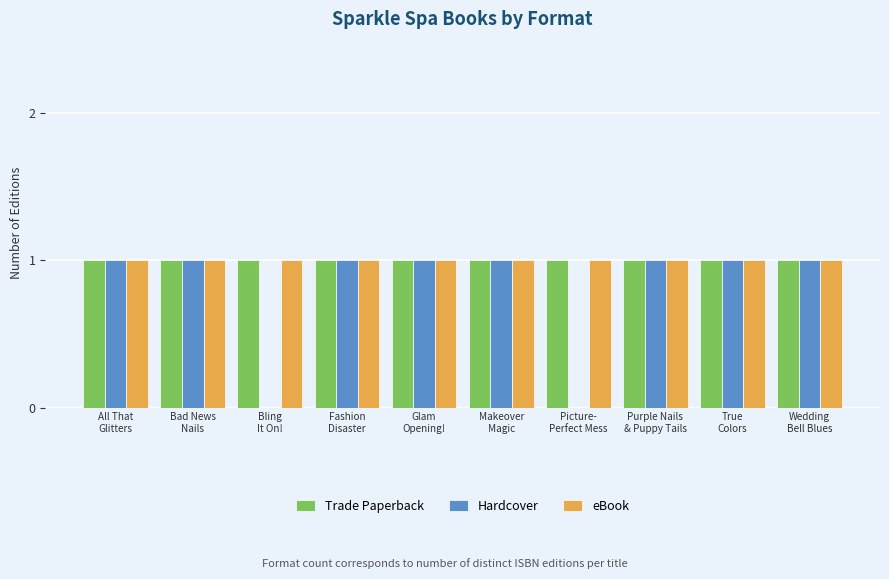

What is the approximate value of eBook at Fashion
Disaster?

1